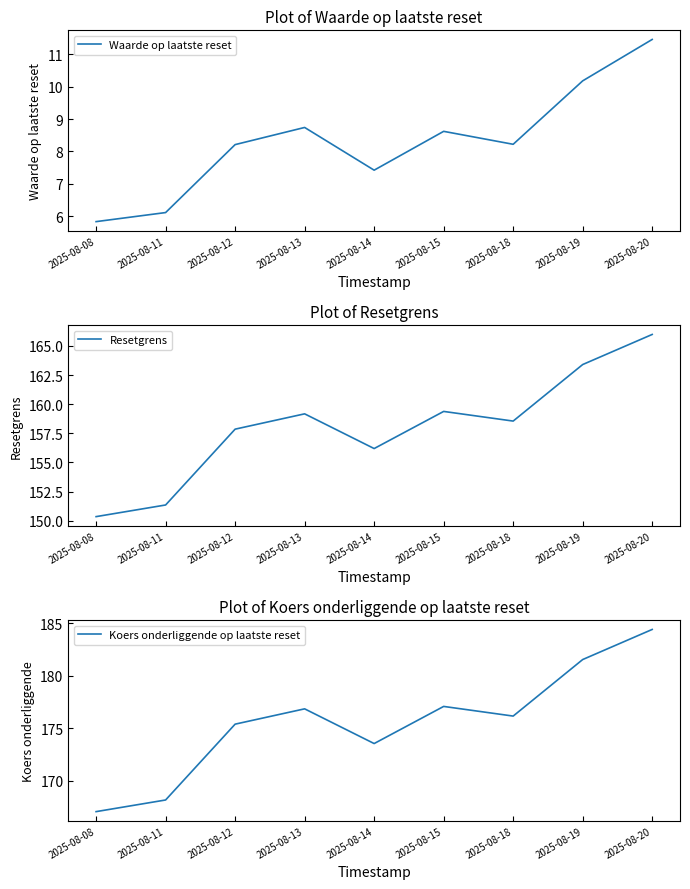

Which category has the highest value in the Resetgrens series?

2025-08-20